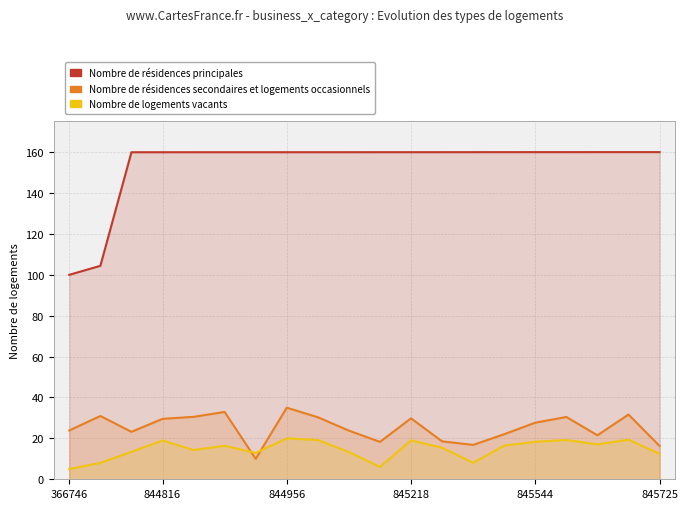

What is the total value across all series at 14?

198.5